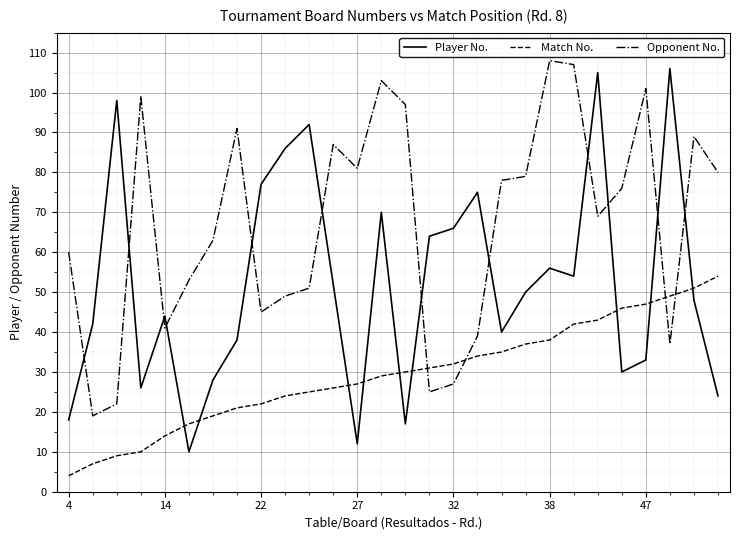

List the series in order of their overall mean, lowest first.

Match No., Player No., Opponent No.